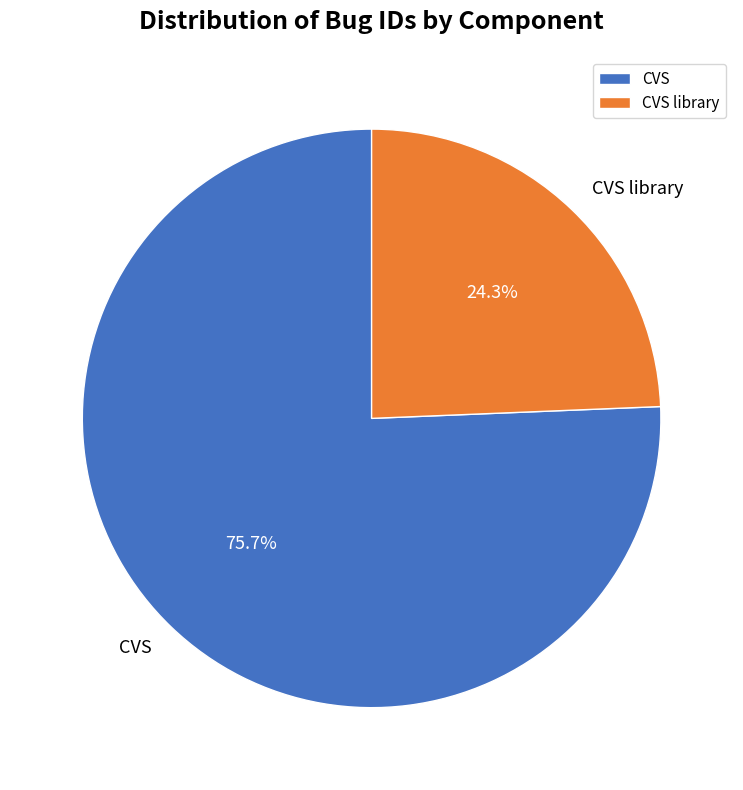

To the nearest percent, what portion does CVS represent?

76%